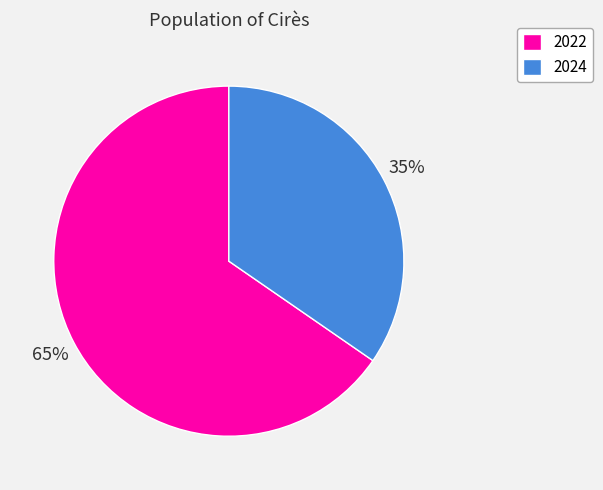

What is the majority slice?

2022